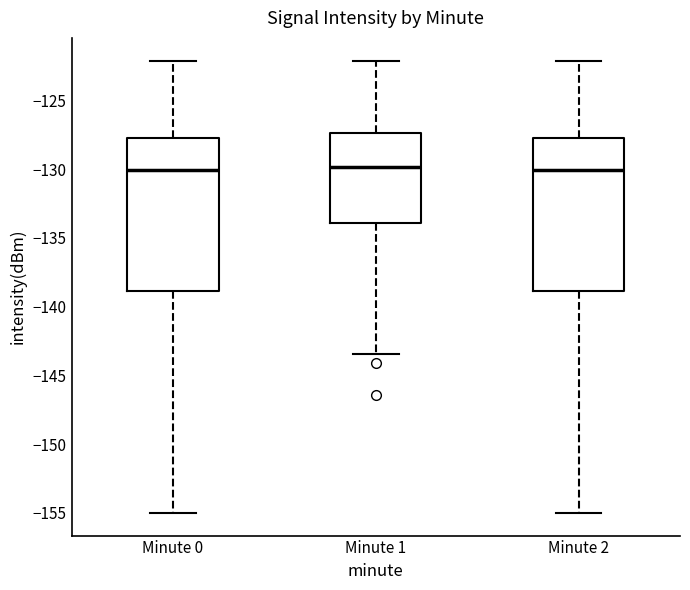

Where does the median line of the box for Minute 0 sit on the y-axis? The values are not printed on the chart, so give them approximately, as read against the axis.

-130.0